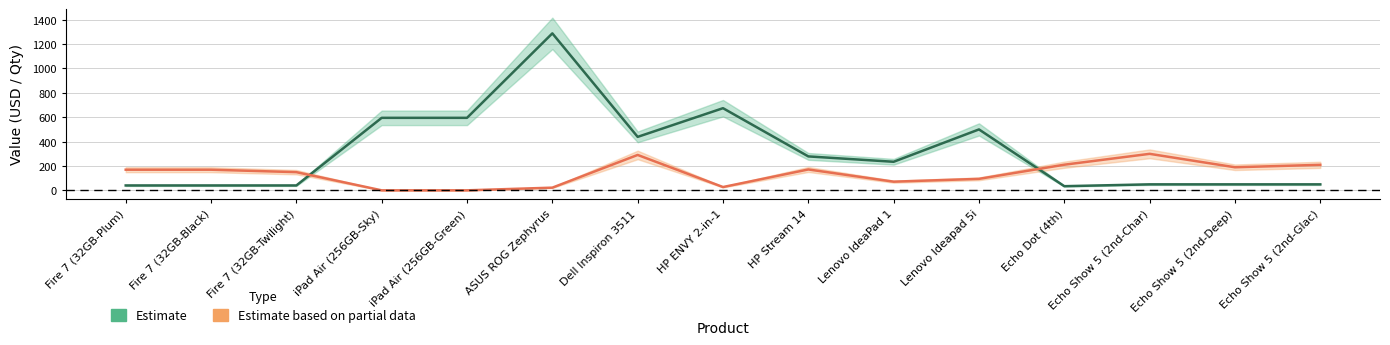

What value does the Estimate based on partial data series have at Echo Dot (4th)?

211